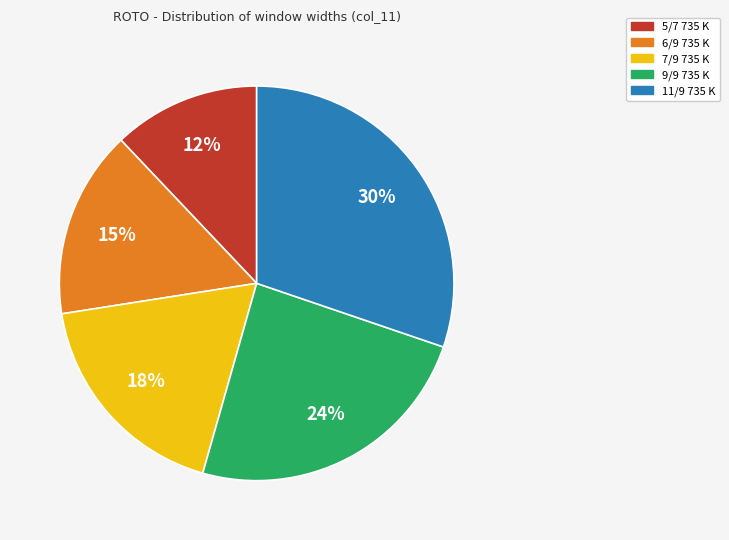

Rank the categories by value from lowest to highest.

5/7 735 K, 6/9 735 K, 7/9 735 K, 9/9 735 K, 11/9 735 K